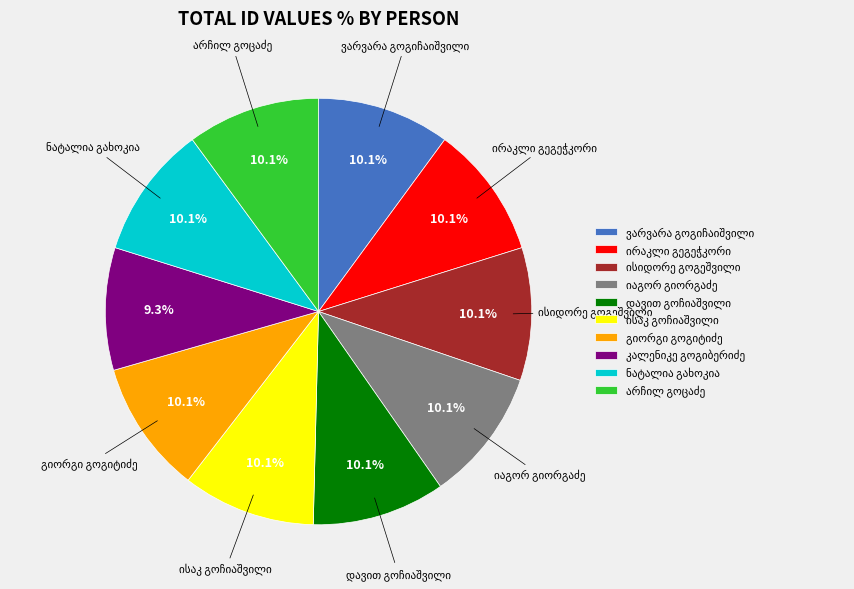

Does any single category account for the majority?

No